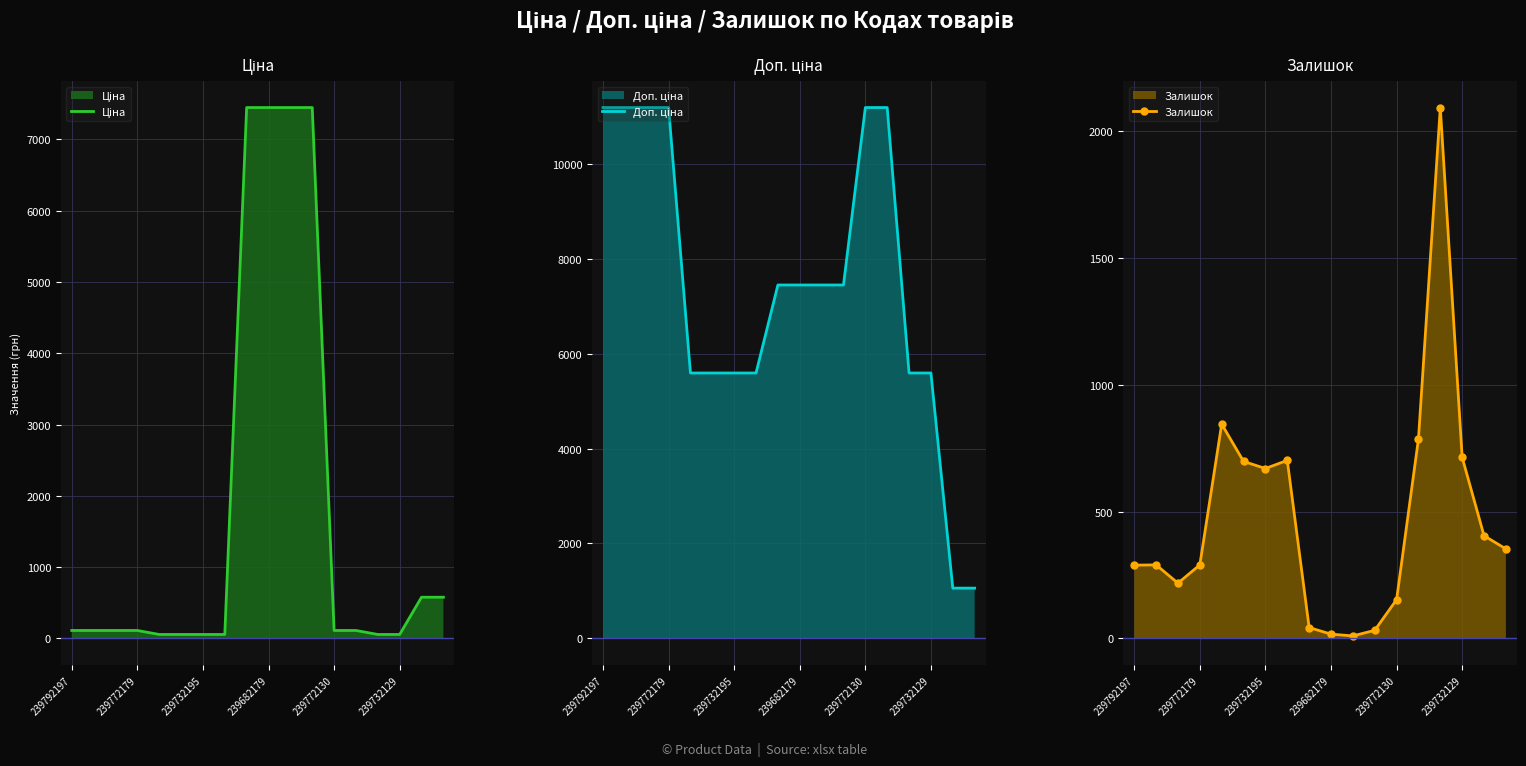

Which series has the widest spread of values?

Доп. ціна